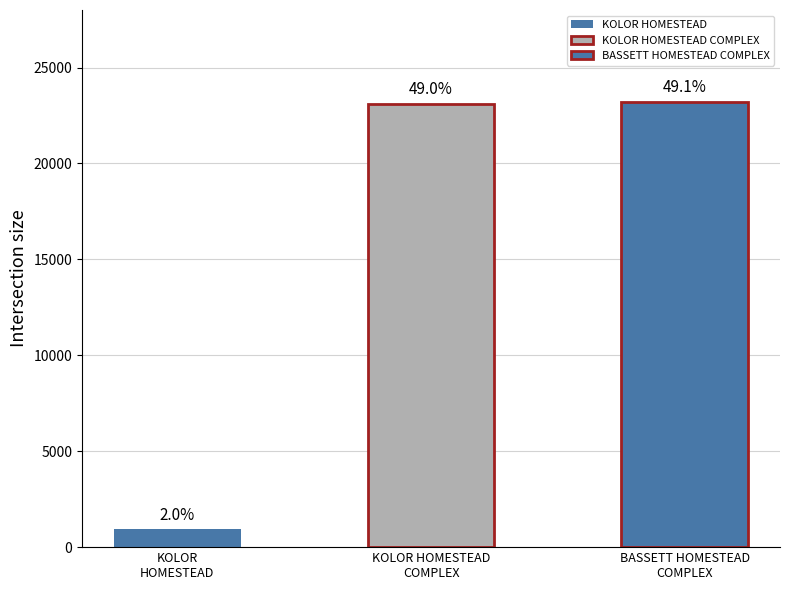

What is the change in value from KOLOR HOMESTEAD to BASSETT HOMESTEAD COMPLEX?

+22270